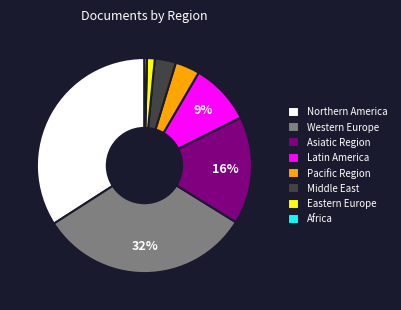

Rank the categories by value from highest to lowest.

Northern America, Western Europe, Asiatic Region, Latin America, Pacific Region, Middle East, Eastern Europe, Africa